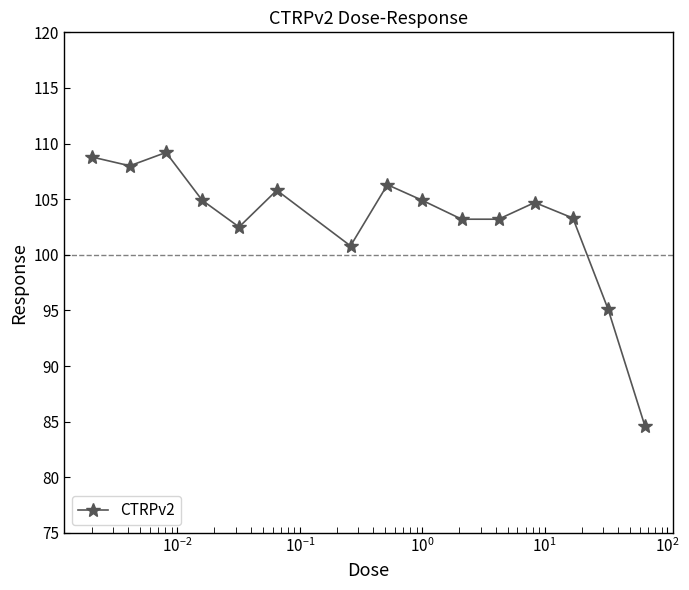

What is the difference between the second highest and second lowest values?

13.7